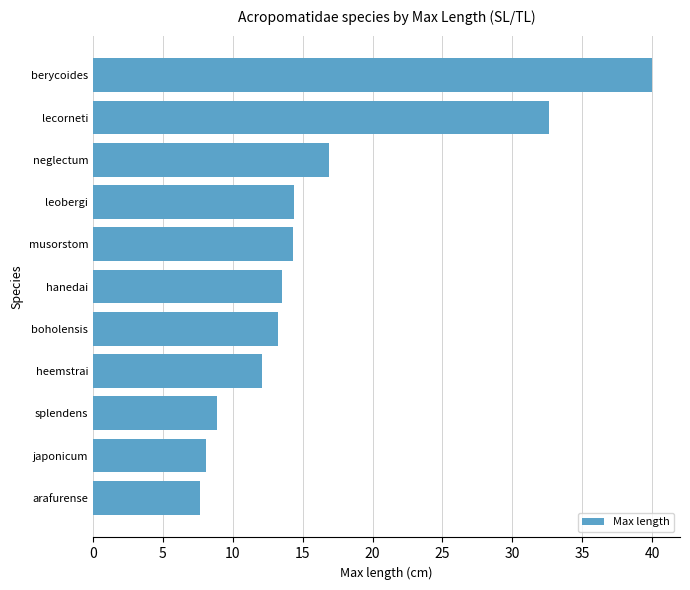

At which category does the chart reach its peak across all series?

berycoides